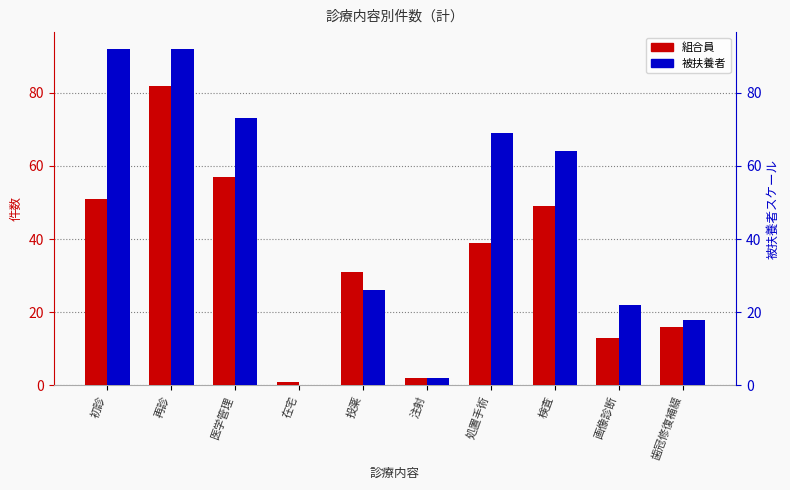

What is the value of the 組合員 bar at the 6th from the left?

2